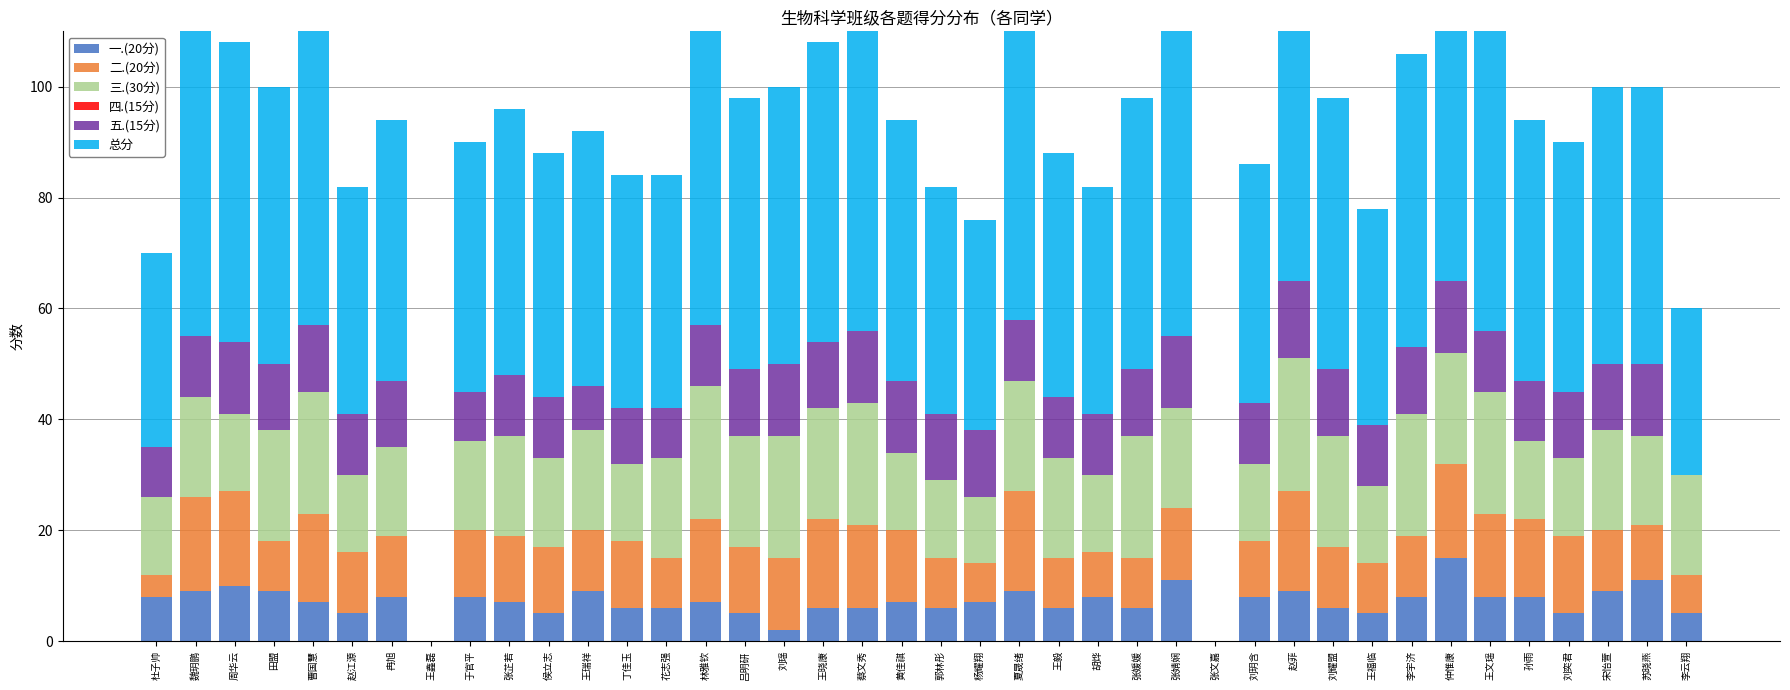

Which label corresponds to the largest value in the chart?

赵菲